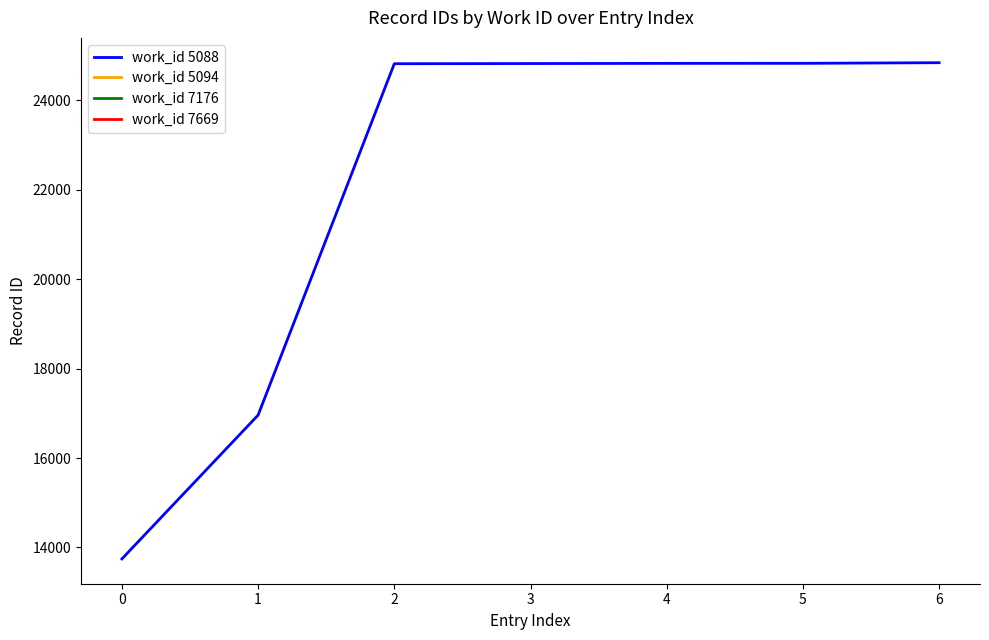

What is the minimum value shown in the chart?

13743